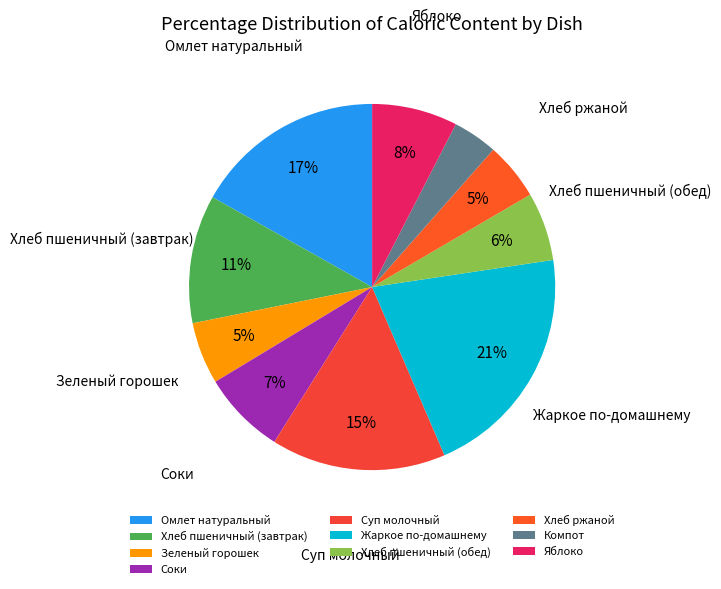

What is the largest slice in the pie chart?

Жаркое по-домашнему